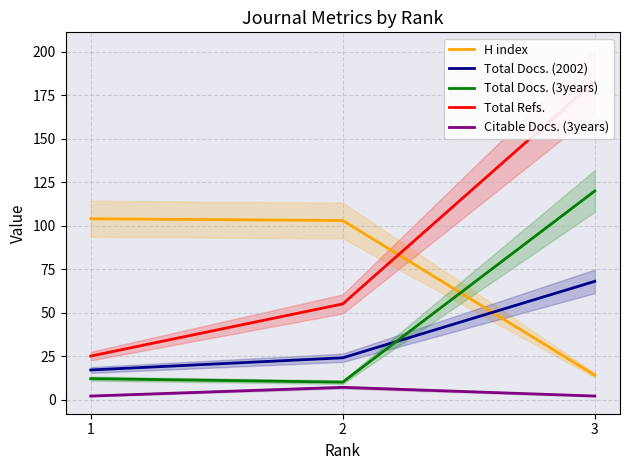

Is the value of Total Docs. (2002) at 3 greater than the value of Total Refs. at 1?

Yes